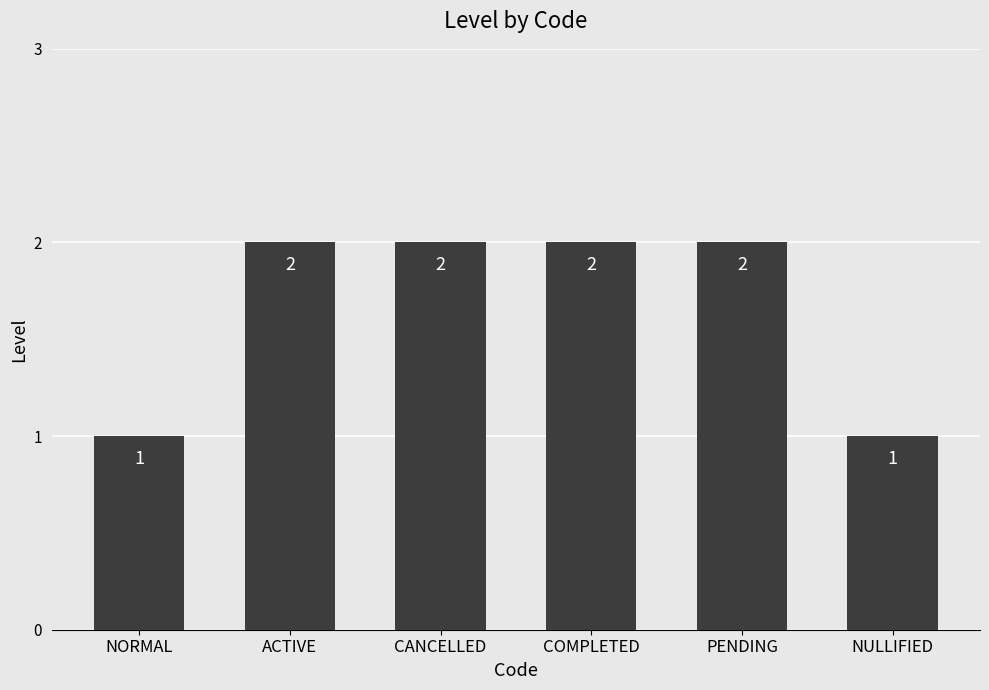

What is the label of the 3rd bar from the left?

CANCELLED